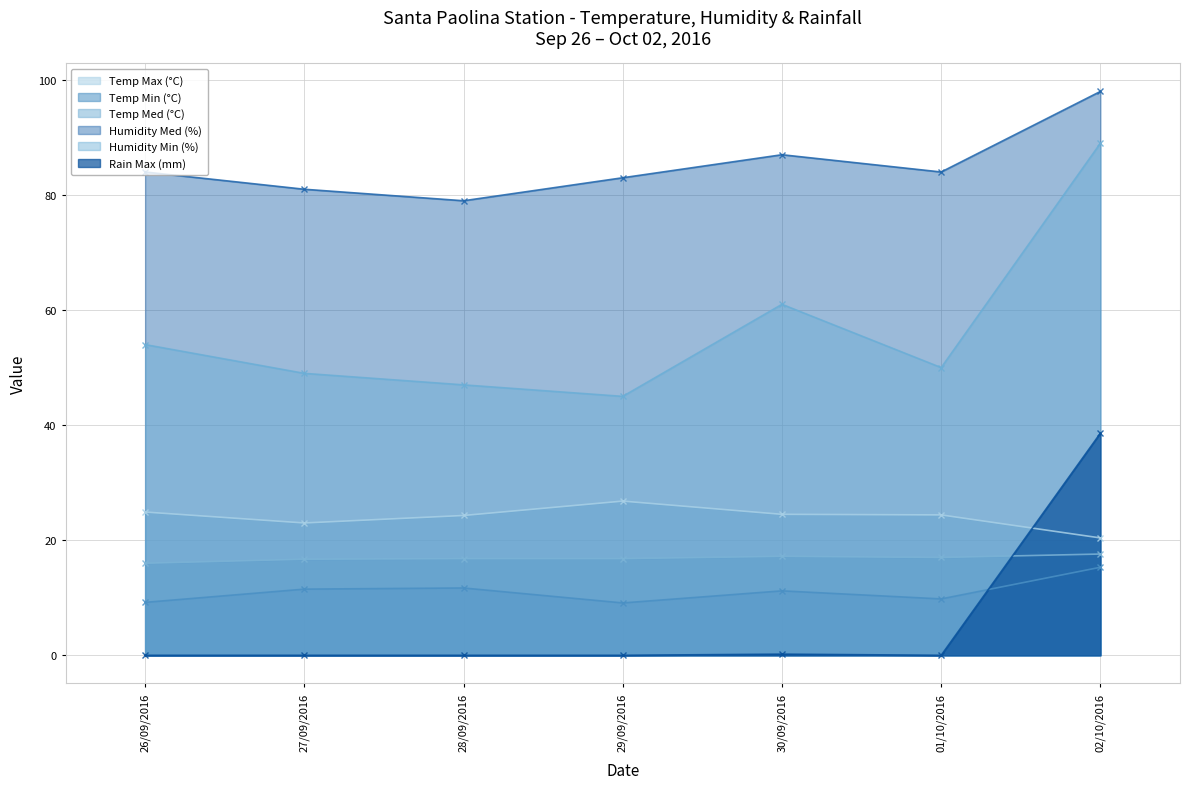

How many times do Temp Med (°C) and Rain Max (mm) cross each other?

1